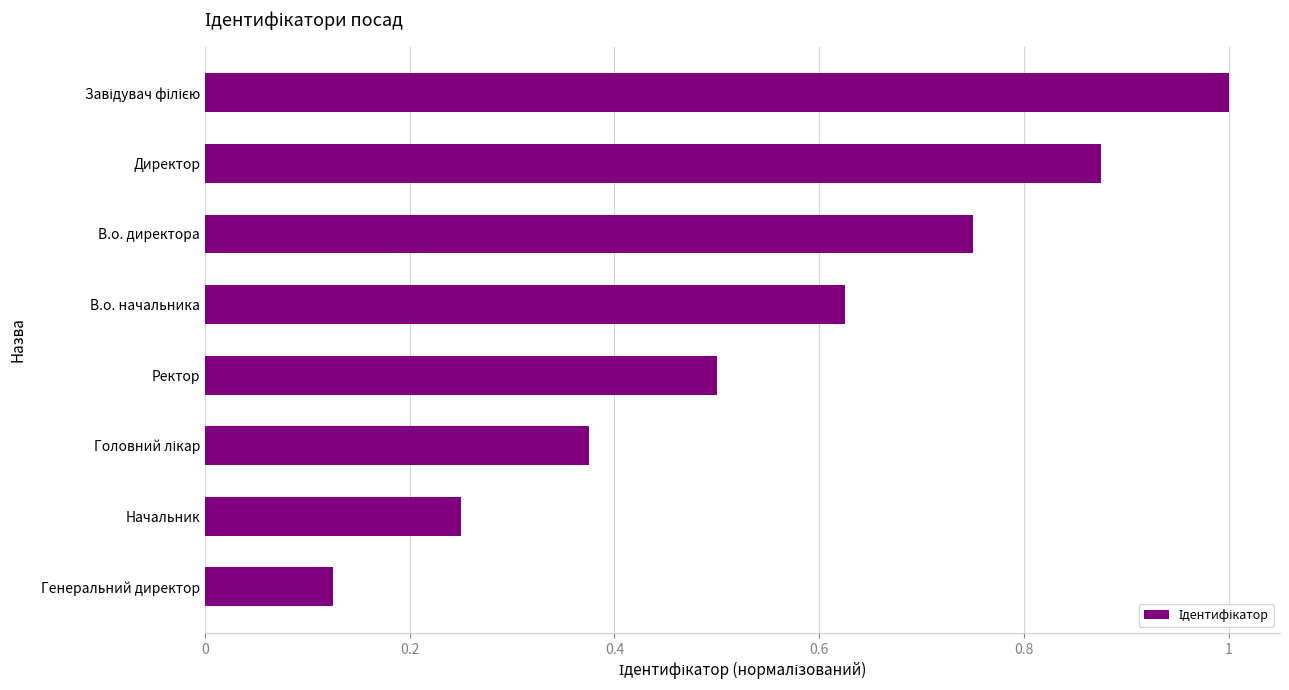

At which label is the value closest to 0?

Генеральний директор